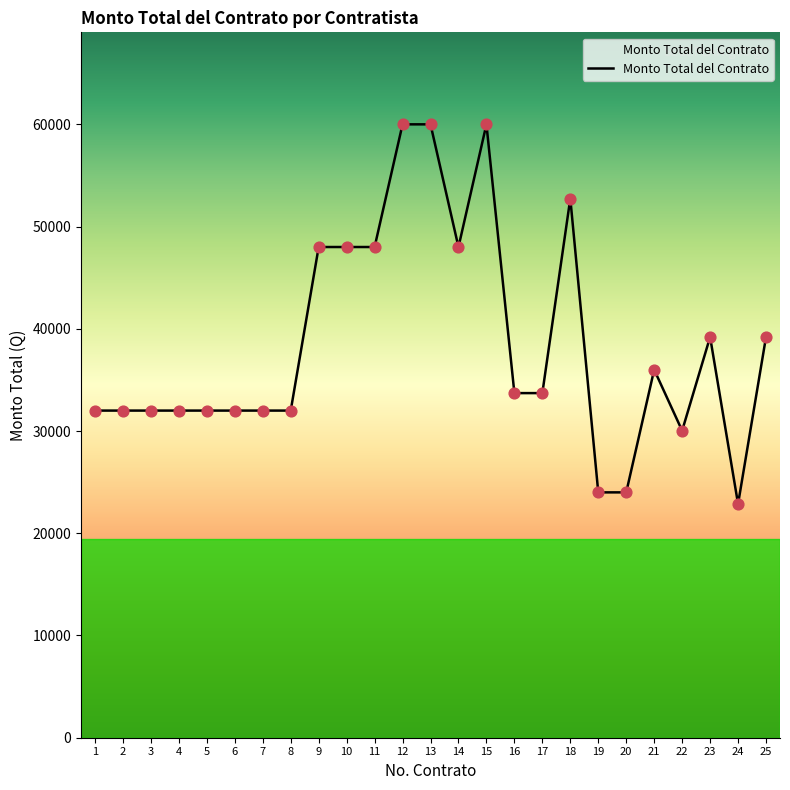

What is the change in value from 10 to 22?

-17967.7